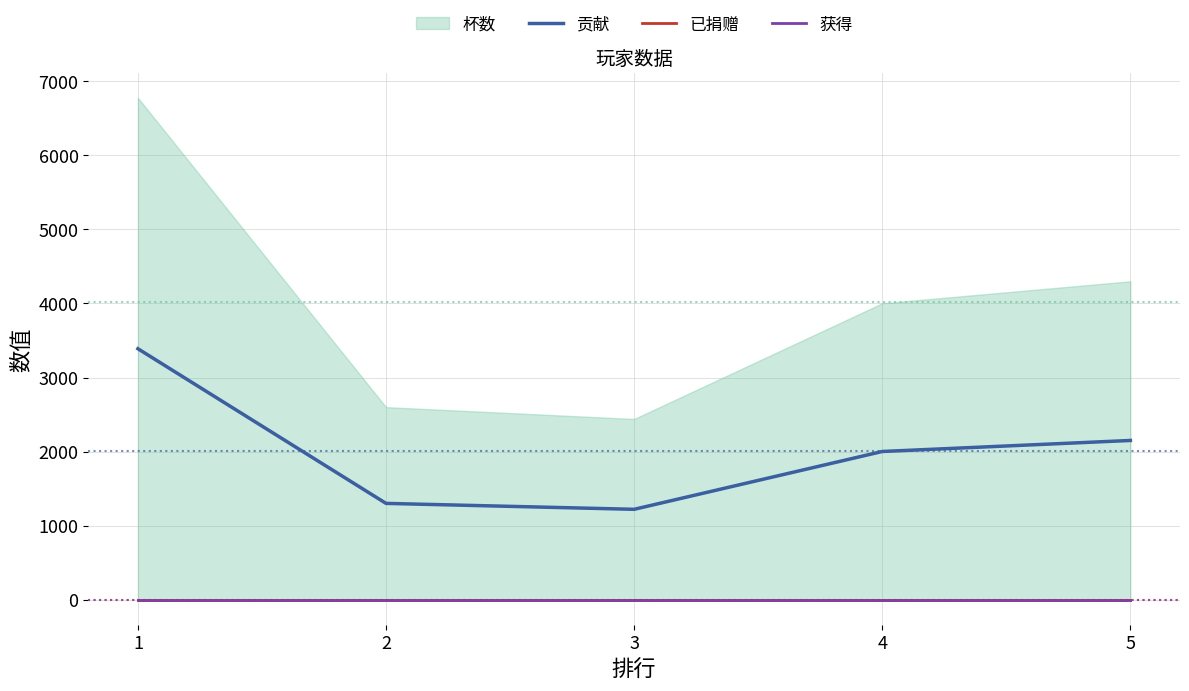

True or false: 贡献 and 获得 intersect in this chart.

False